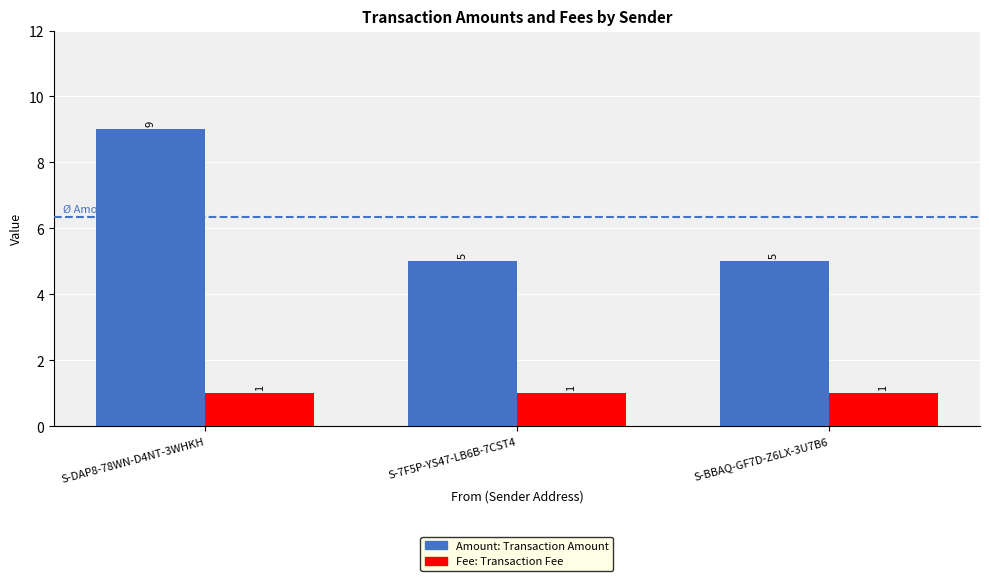

At which category is the sum across all series the highest?

S-DAP8-78WN-D4NT-3WHKH